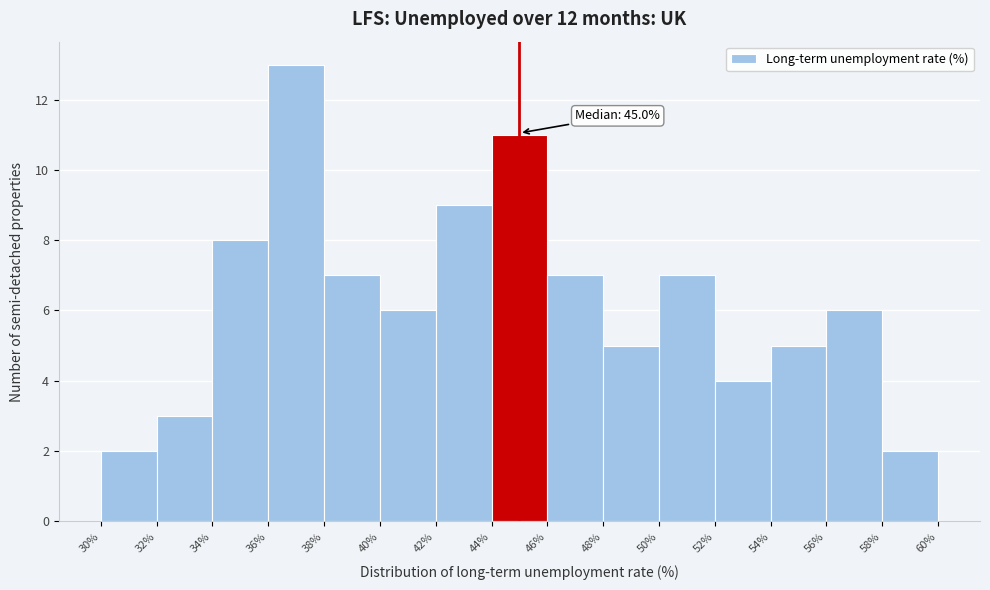

Which range on the x-axis has the tallest bar?

36% to 38%